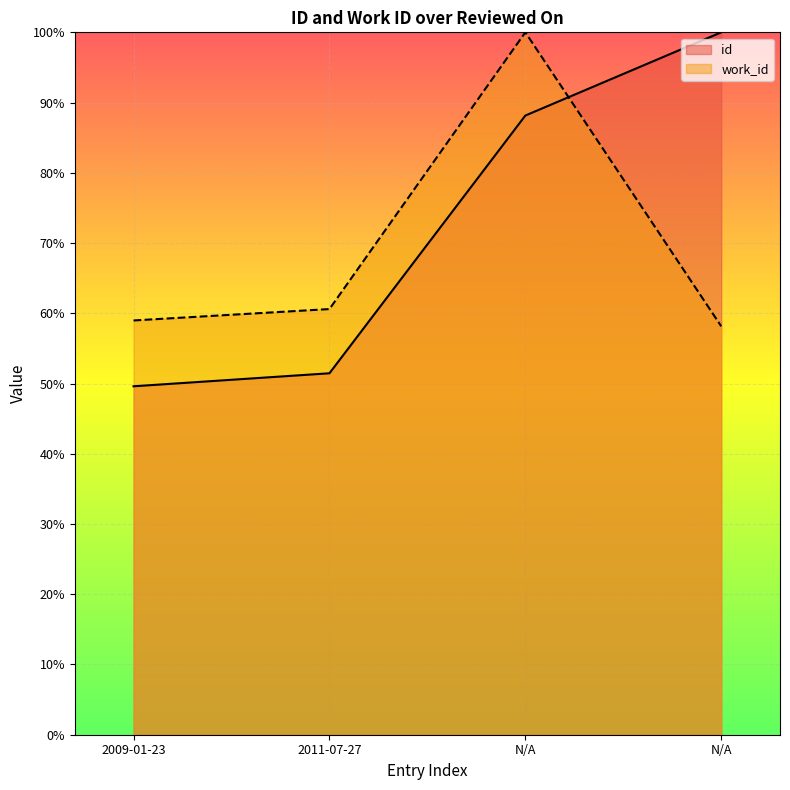

How many interior local peaks does the work_id series have?

1